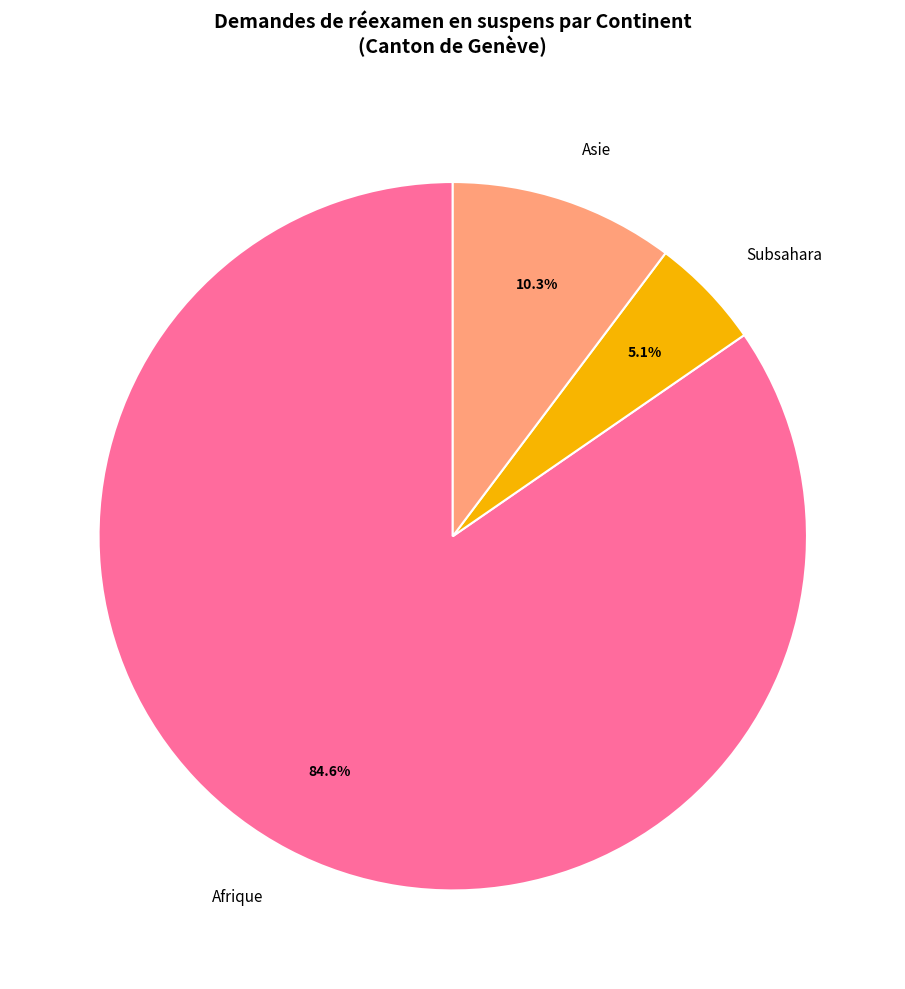

Which category accounts for the majority?

Afrique